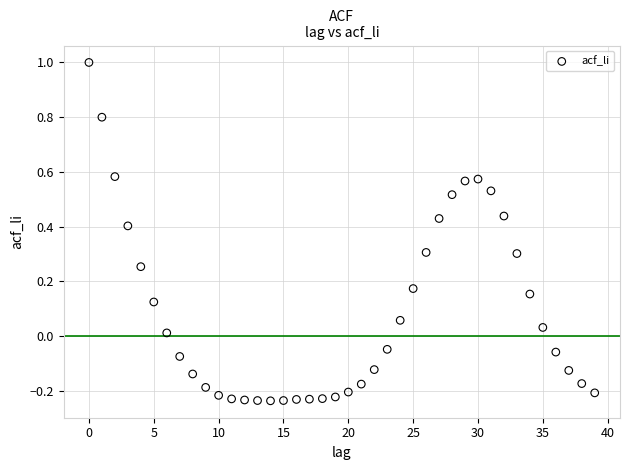

What is the range of Y values (max minus min)?

1.2